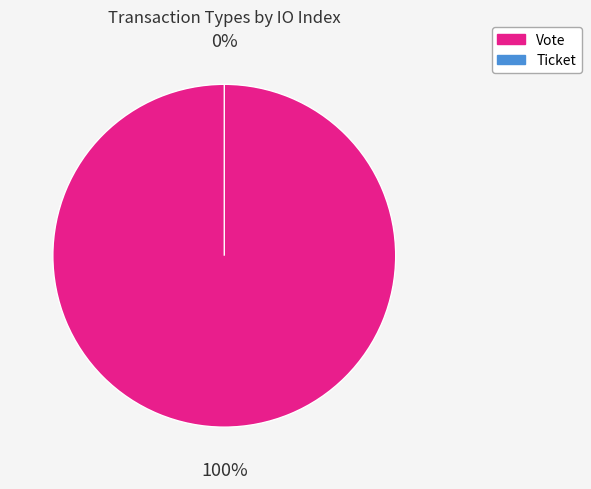

Count the number of slices in the pie.

2